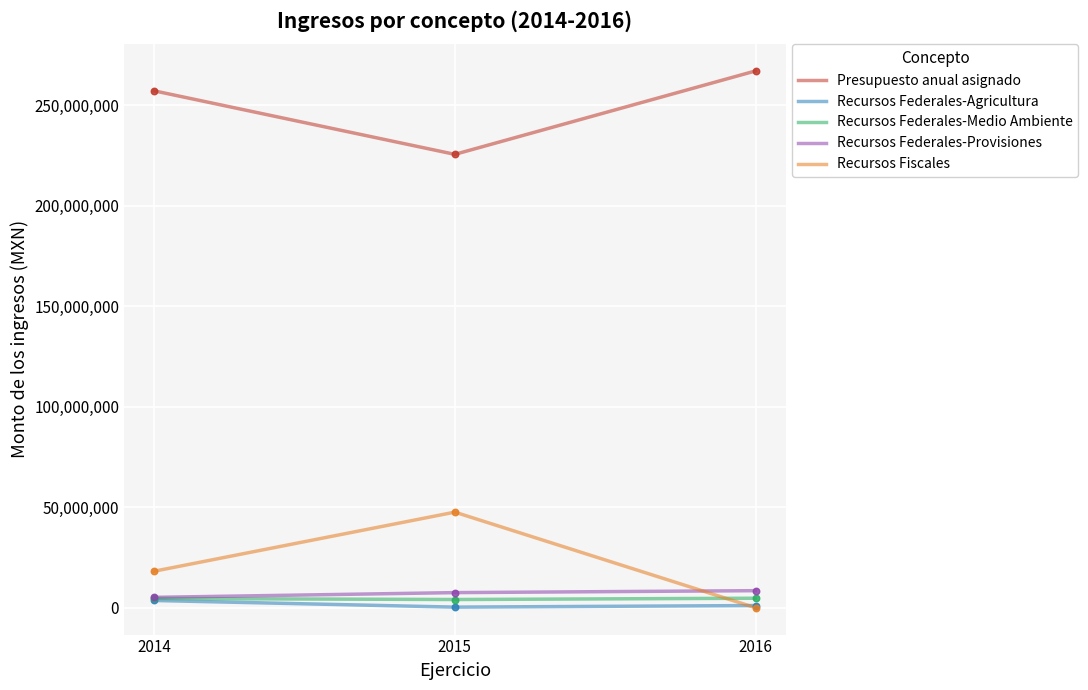

Is the value of Recursos Federales-Agricultura at 2016 greater than the value of Presupuesto anual asignado at 2016?

No